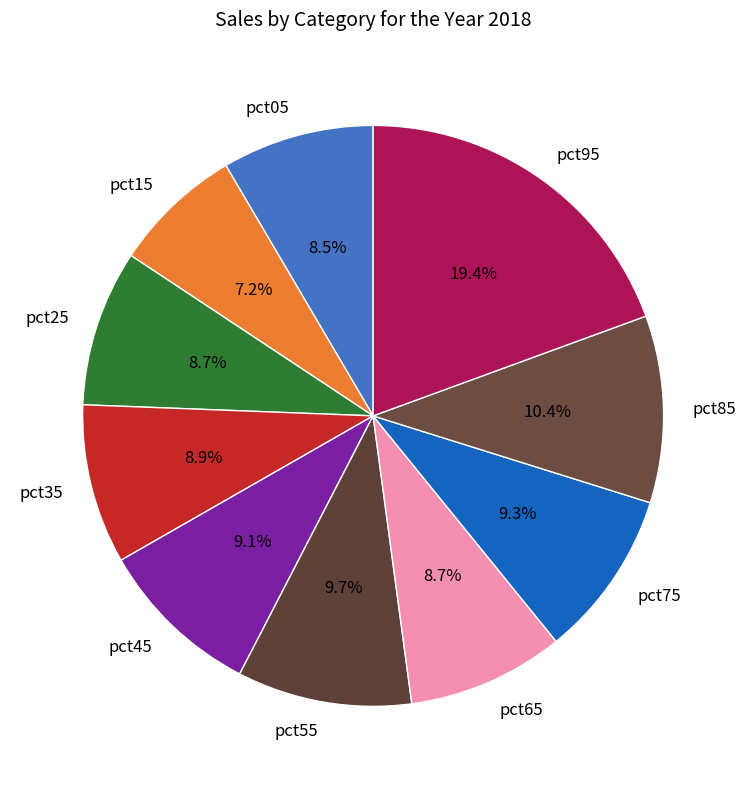

Which has a higher value, pct75 or pct25?

pct75